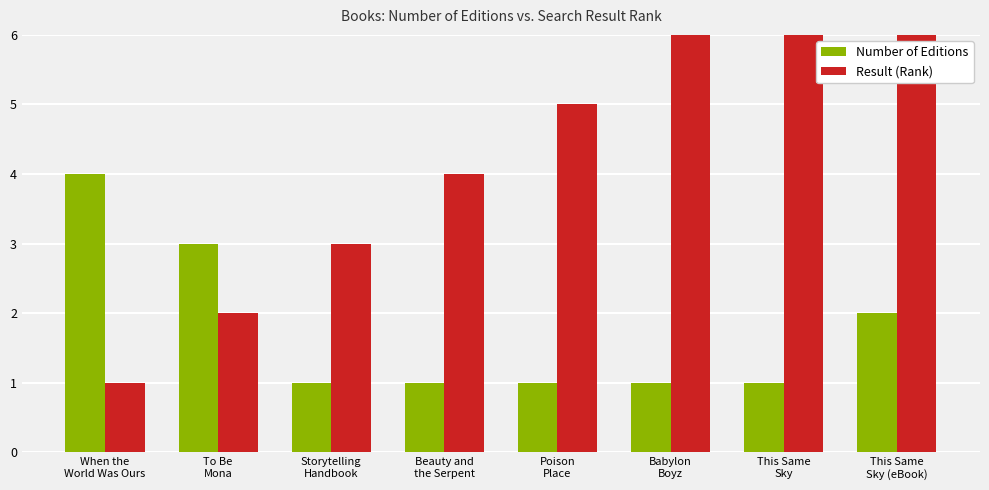

At which category does the chart reach its peak across all series?

This Same
Sky